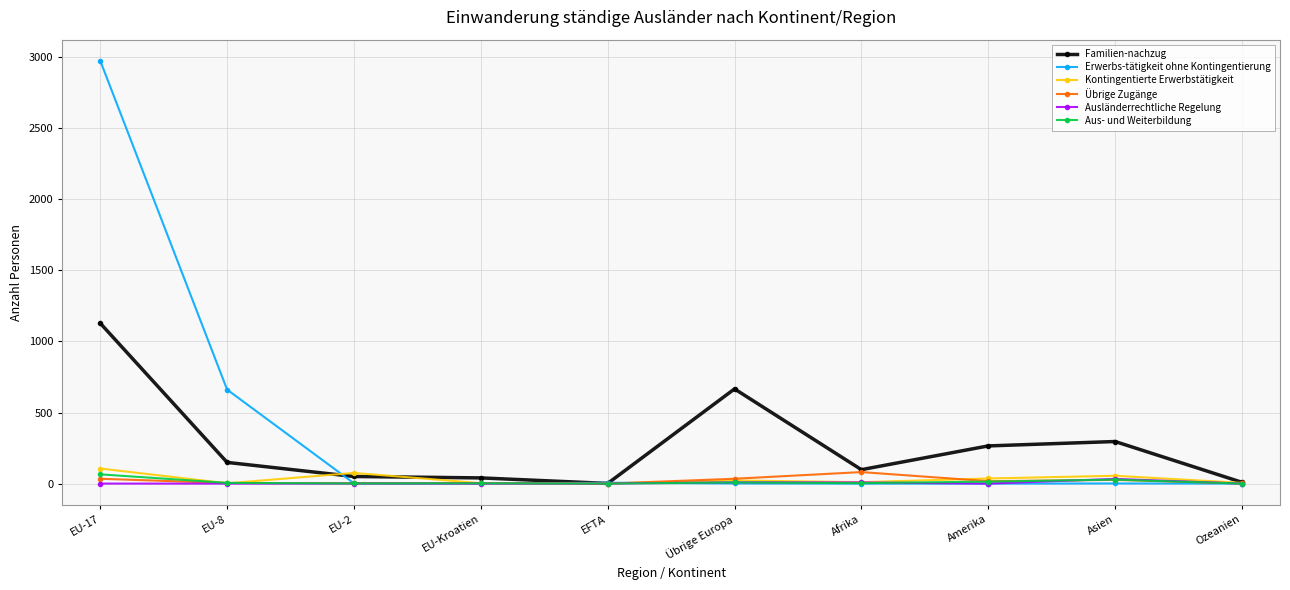

What is the label of the 8th point from the left?

Amerika